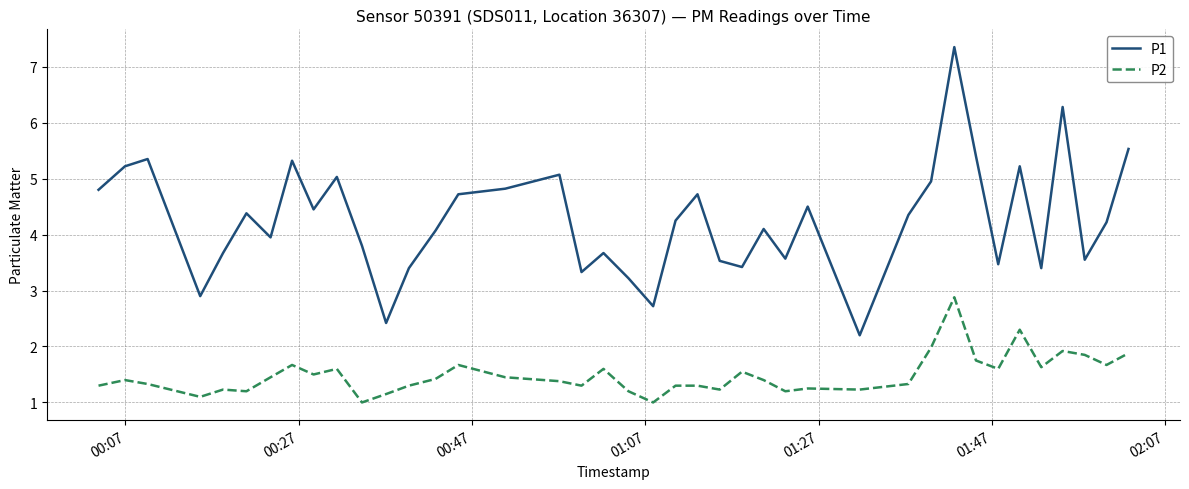

List the series in order of their peak value, lowest first.

P2, P1